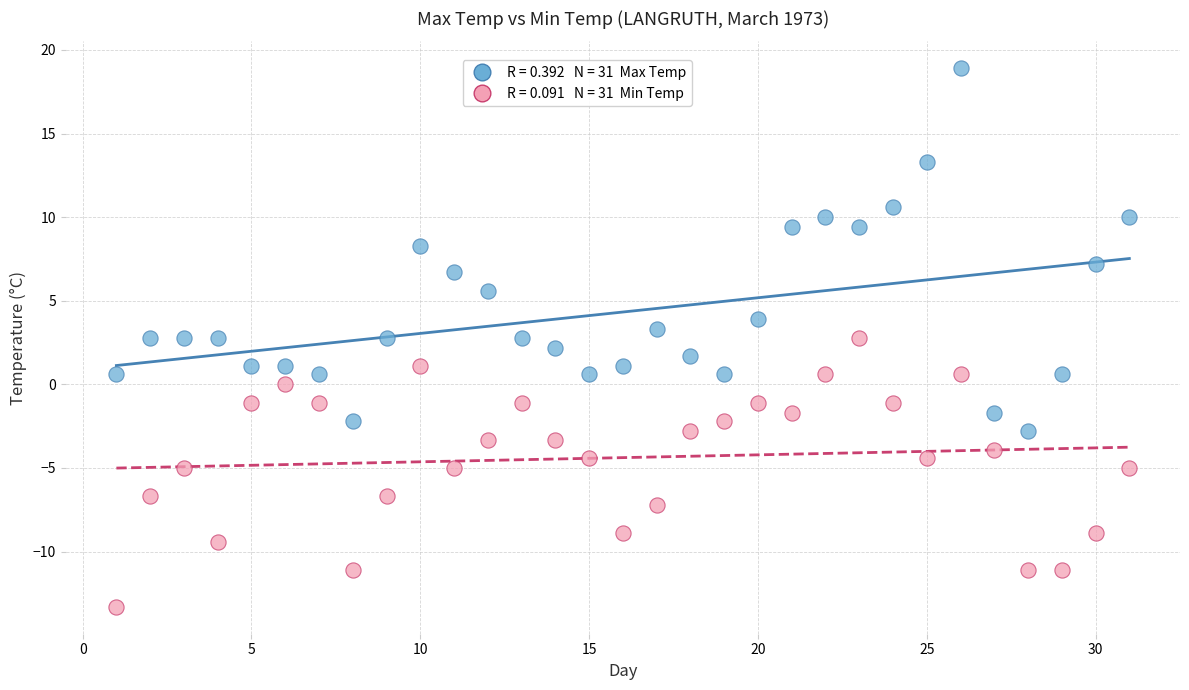

Across all data points, what is the range of X values (max minus min)?

30.0